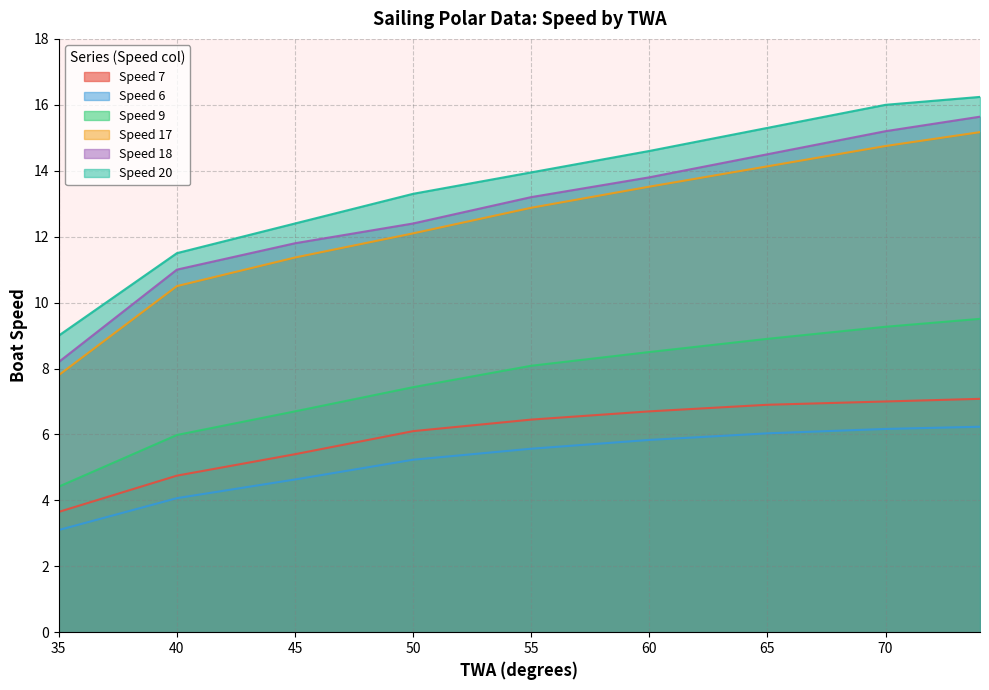

Rank the series by their maximum value, from highest to lowest.

Speed 20, Speed 18, Speed 17, Speed 9, Speed 7, Speed 6